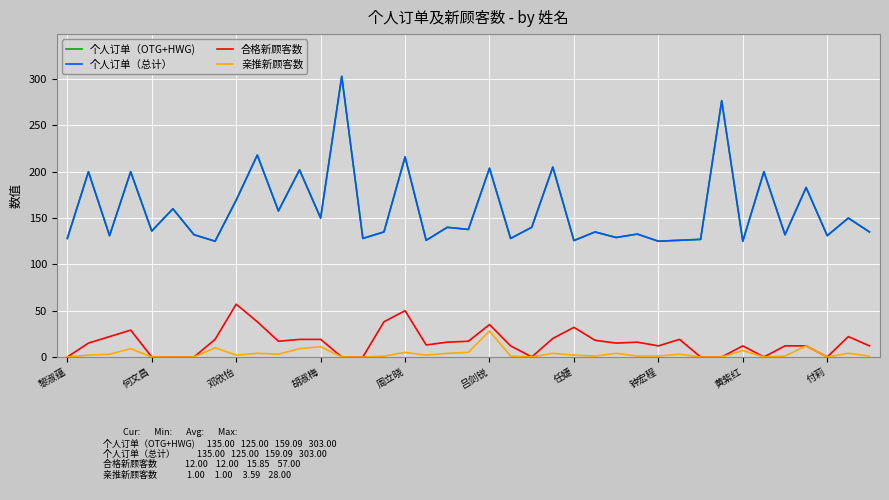

How many lines are shown in the chart?

4